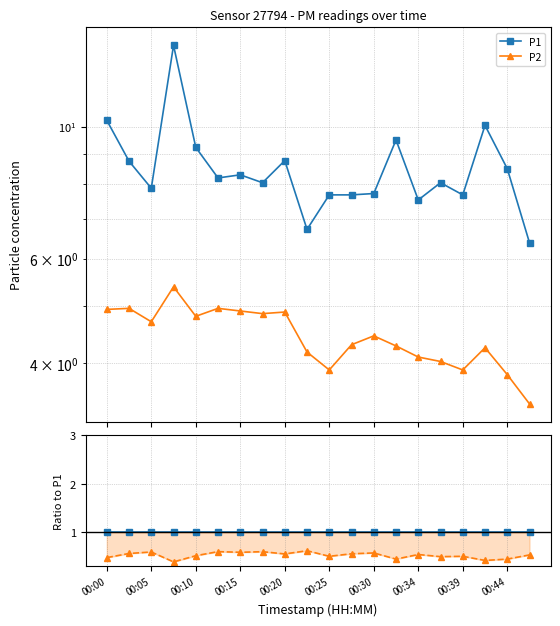

Read the P2 value at 19.

0.5